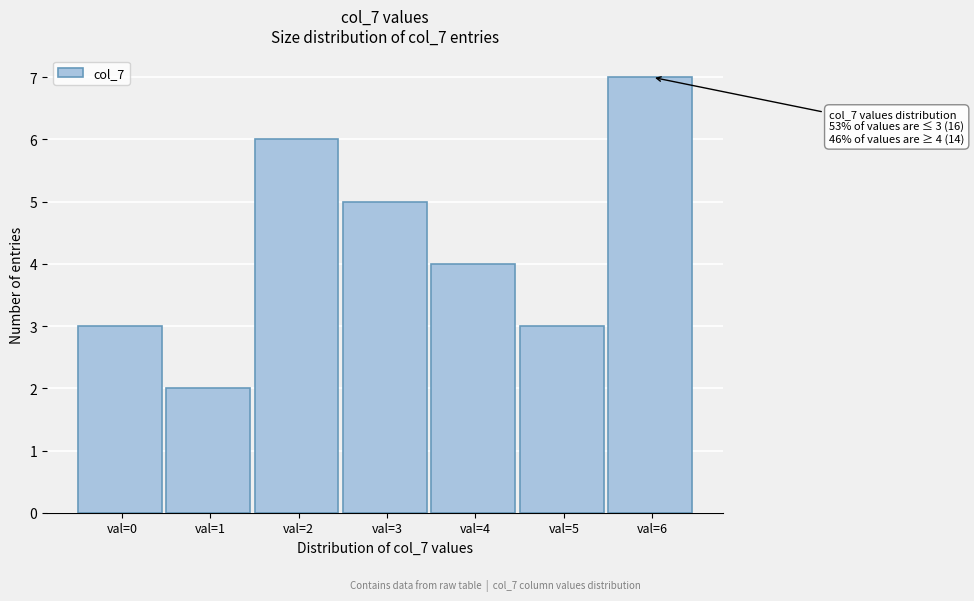

Reading left to right, list all the values displayed in this chart.

val=0=3	val=1=2	val=2=6	val=3=5	val=4=4	val=5=3	val=6=7